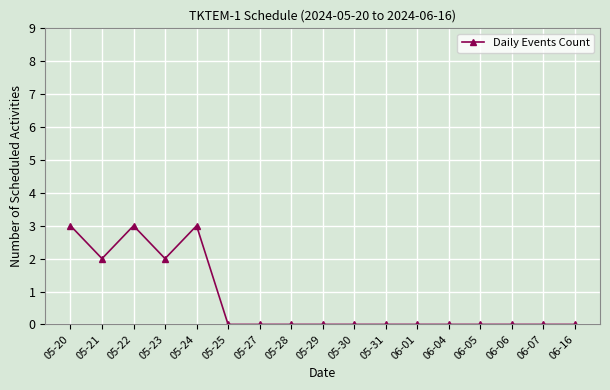

Where is the first local maximum?

05-22